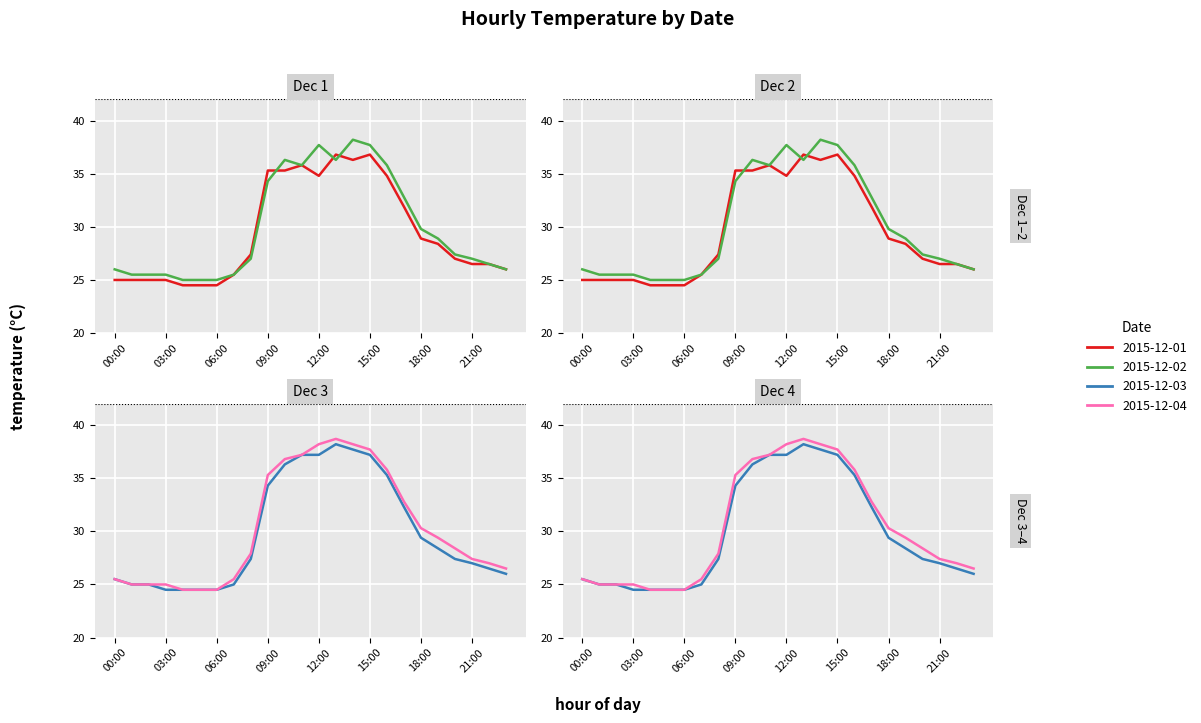

What is the label of the 11th point from the left?

10:00